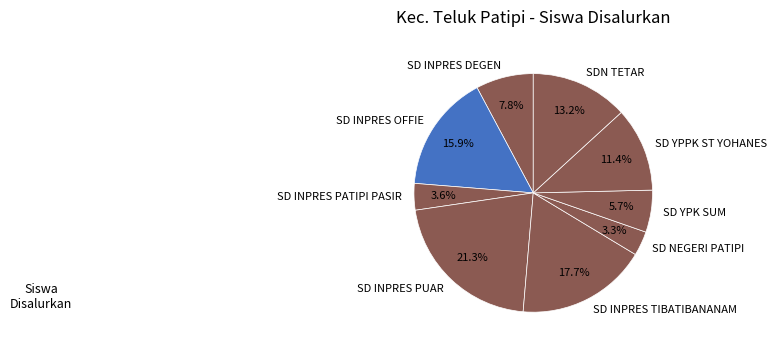

Combined, what portion of the pie is SD YPPK ST YOHANES and SDN TETAR?

24.6%